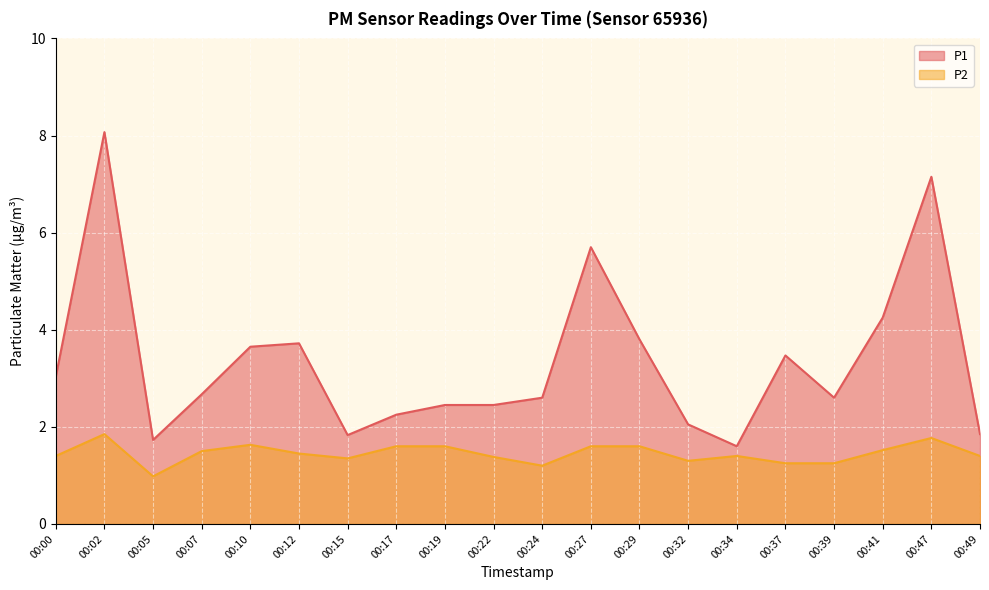

The value of P1 at 00:24 is 2.6. True or false?

True